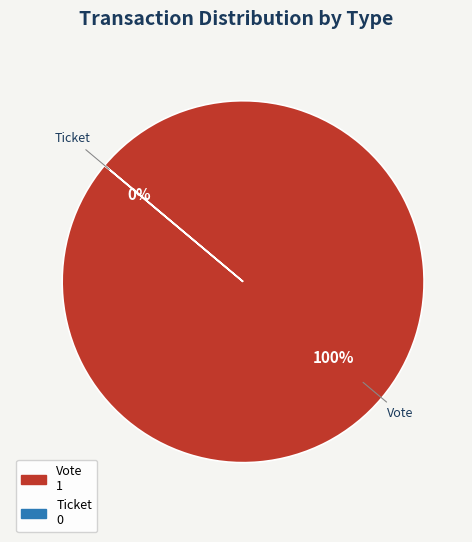

The Vote slice represents 99% of the pie. True or false?

False